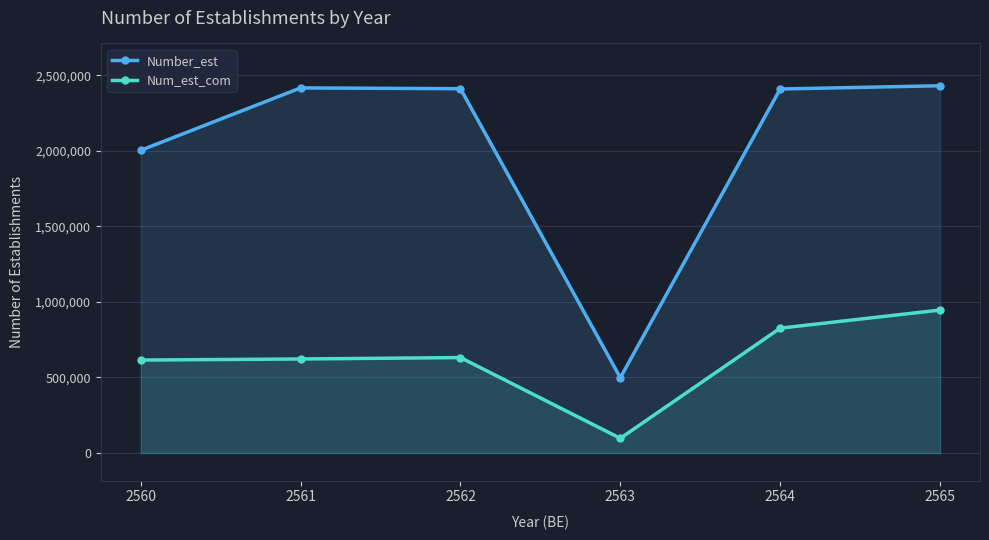

True or false: Number_est and Num_est_com cross at least once.

False